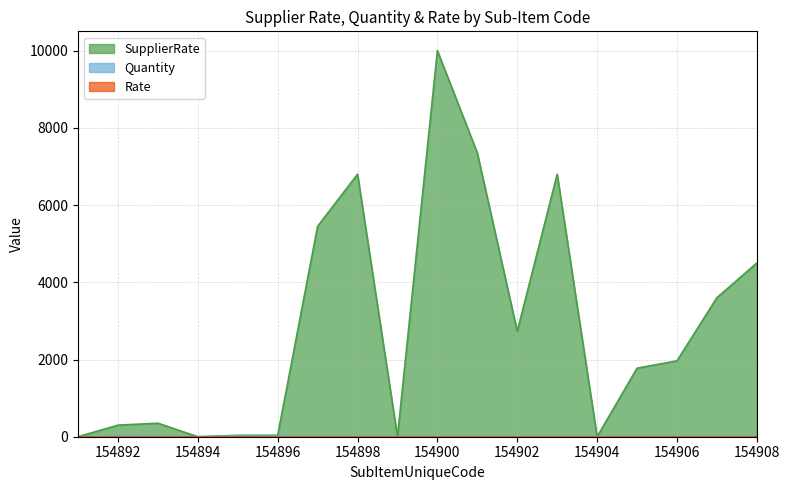

How many series are shown in this chart?

3